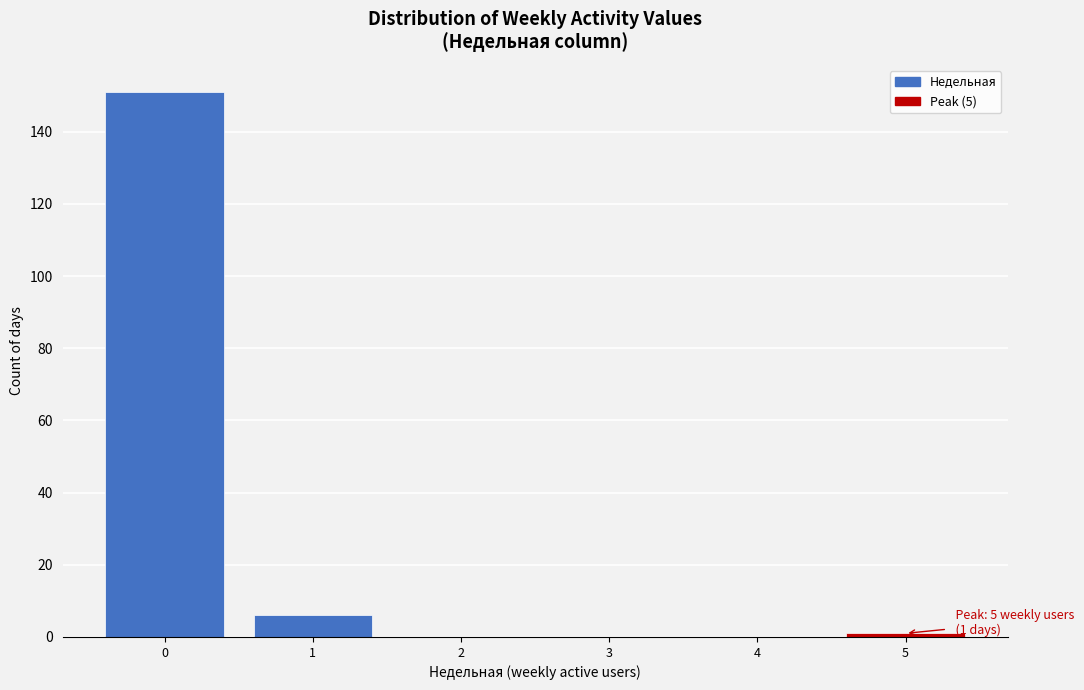

Which range on the x-axis has the tallest bar?

-0.5 to 0.5